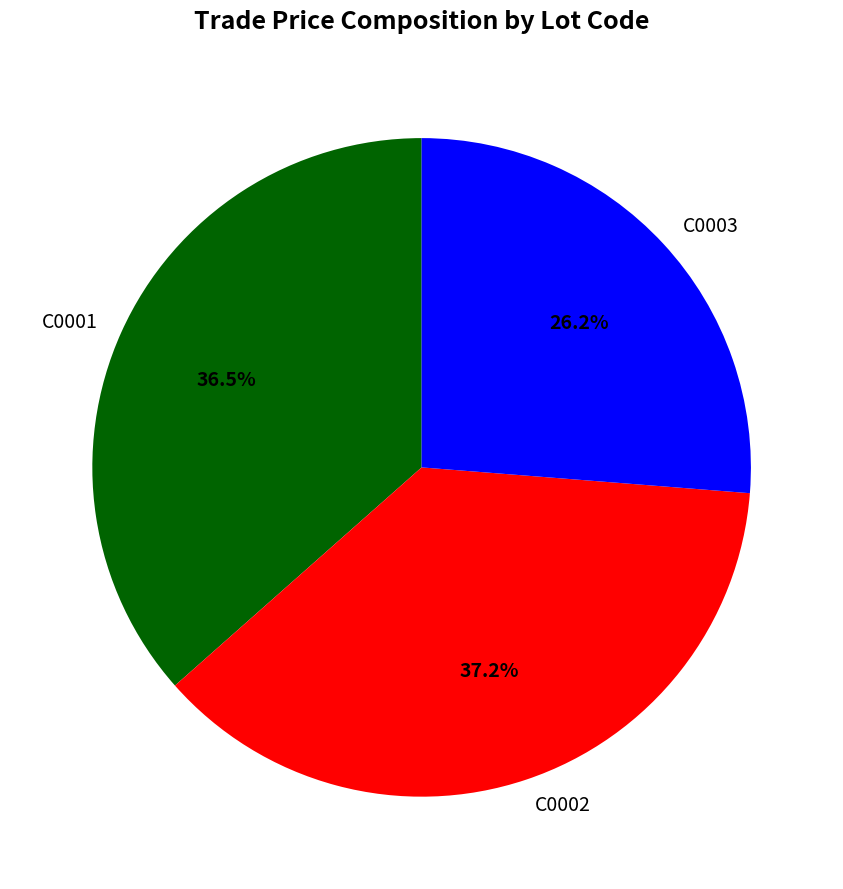

To the nearest percent, what is the difference between the largest and smallest slice percentages?

11%